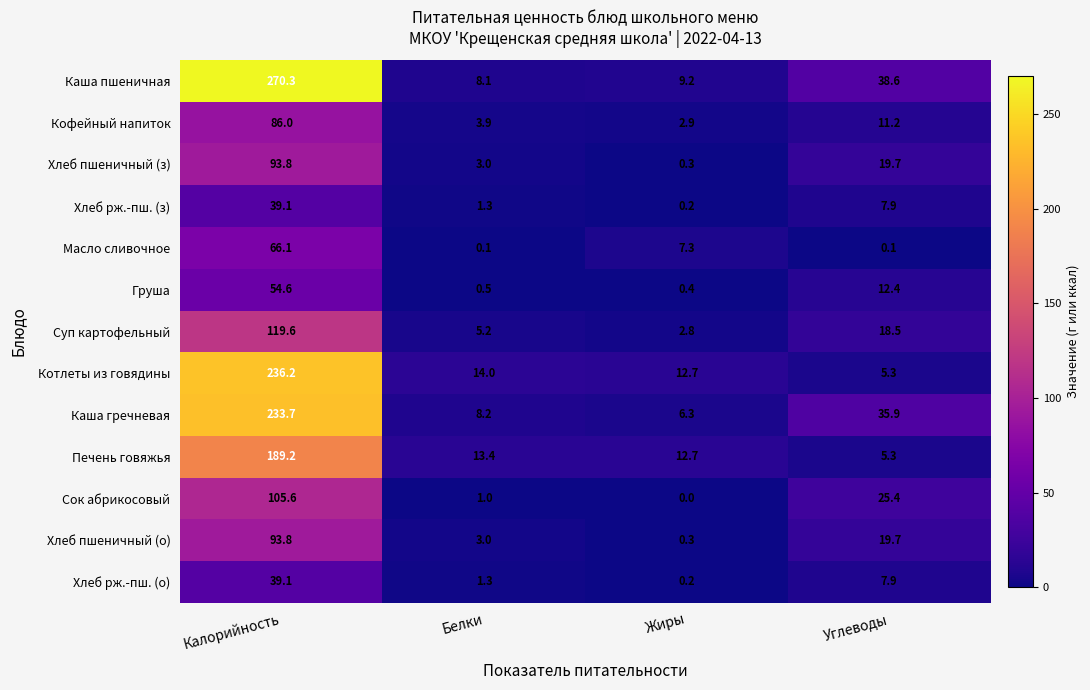

What is the sum of all Кофейный напиток values?

104.0